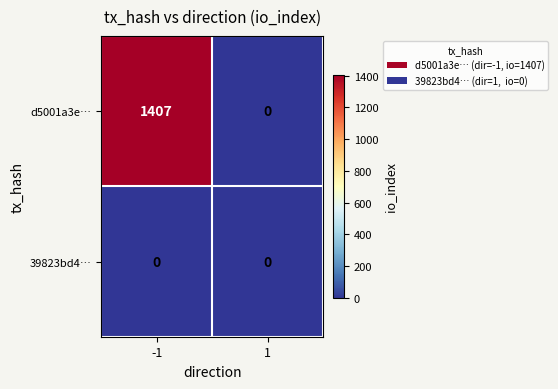

What is the total value across all series at -1?

1407